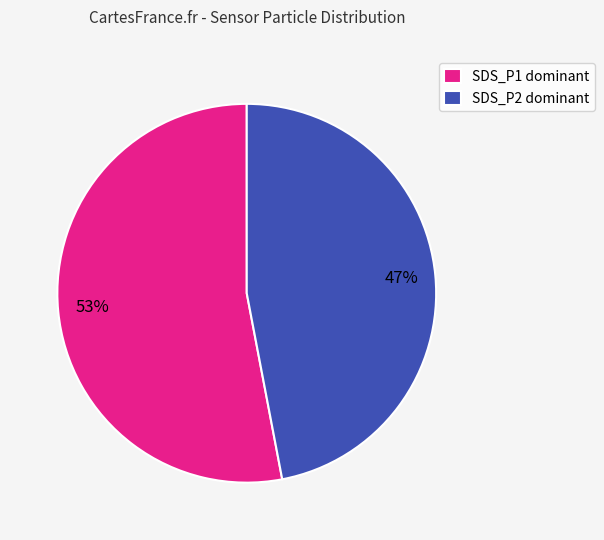

Between SDS_P1 dominant and SDS_P2 dominant, which is larger?

SDS_P1 dominant